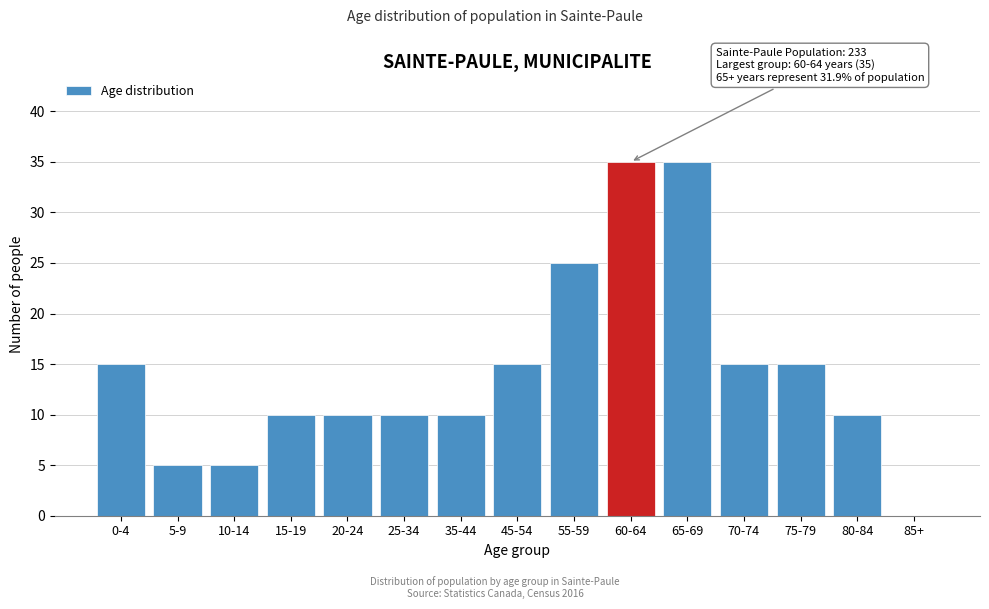

Reading left to right, what are all the values shown in this chart?

0-4=15	5-9=5	10-14=5	15-19=10	20-24=10	25-34=10	35-44=10	45-54=15	55-59=25	60-64=35	65-69=35	70-74=15	75-79=15	80-84=10	85+=0